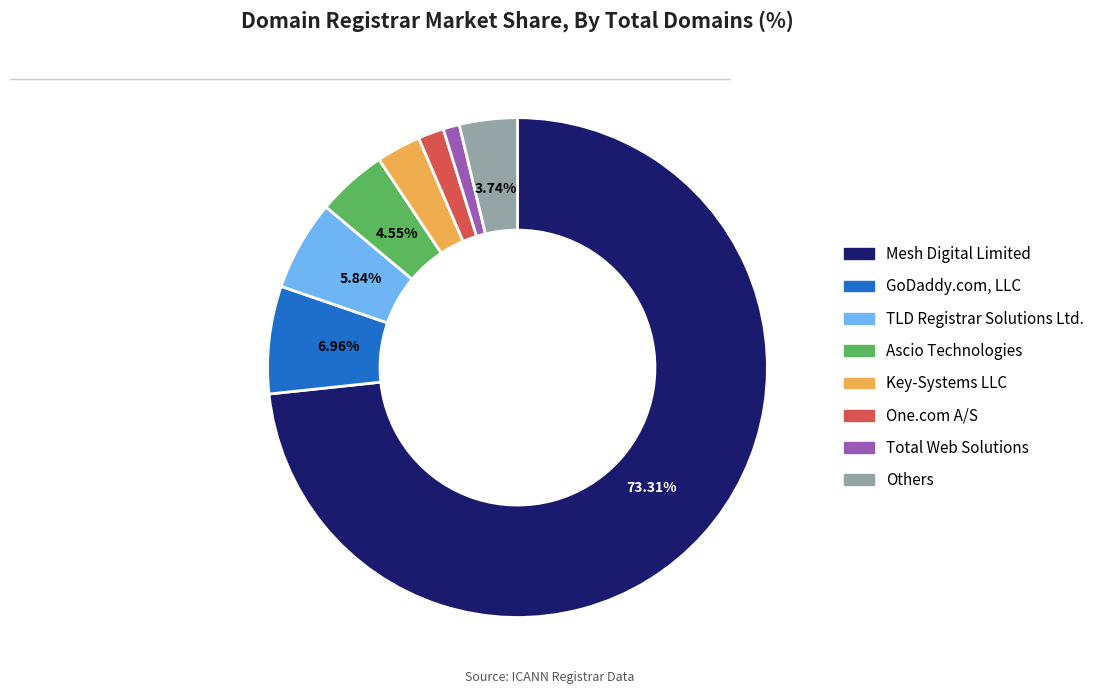

Is there any slice that represents more than half of the pie?

Yes